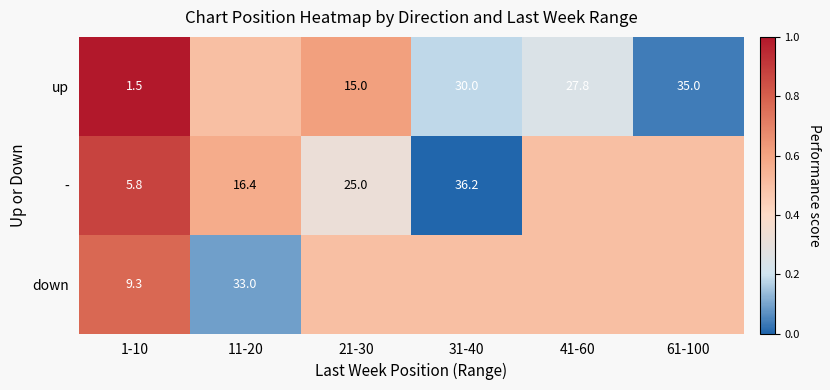

Is it true that up equals 27.8 at 41-60?

True